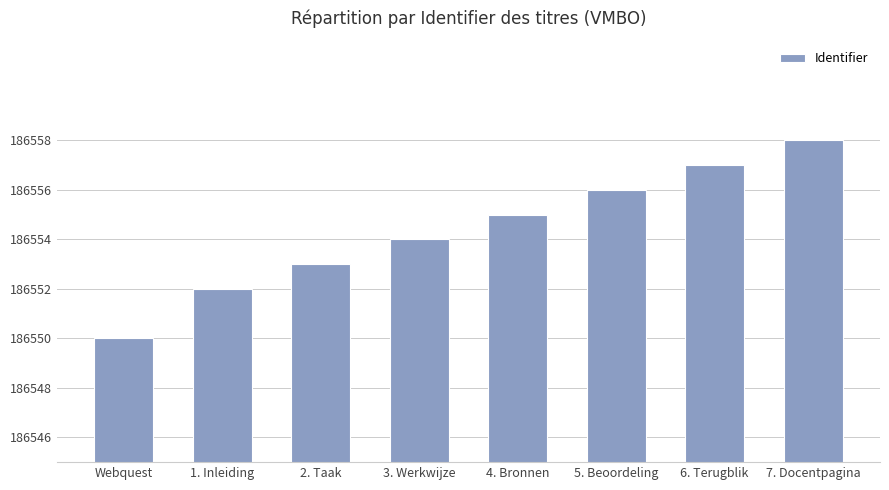

List the labels in order of value, smallest first.

Webquest, 1. Inleiding, 2. Taak, 3. Werkwijze, 4. Bronnen, 5. Beoordeling, 6. Terugblik, 7. Docentpagina